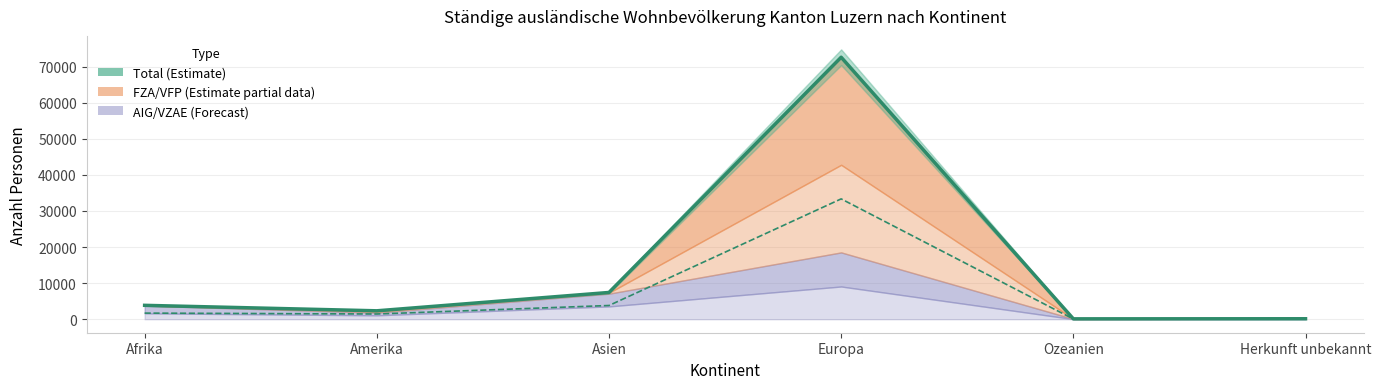

Does the chart have visible grid lines?

Yes